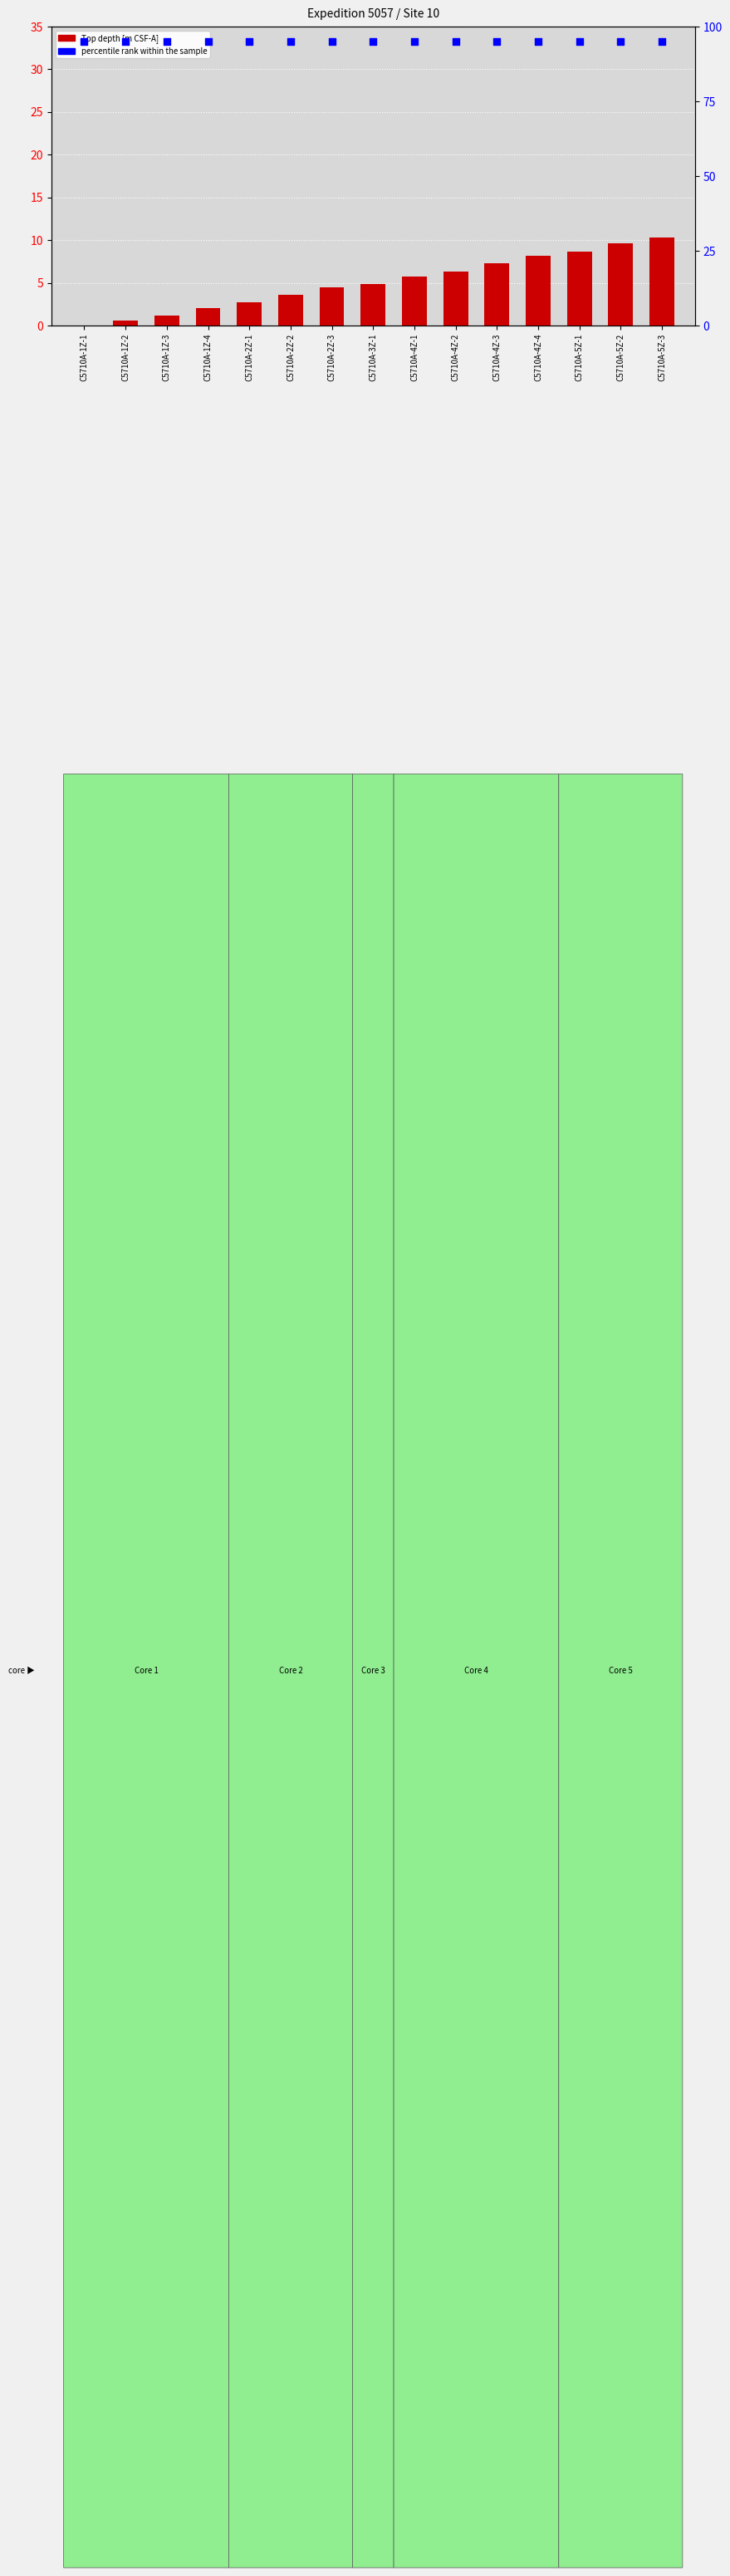

What are all the series names shown in the legend?

Top depth [m CSF-A], percentile rank within the sample